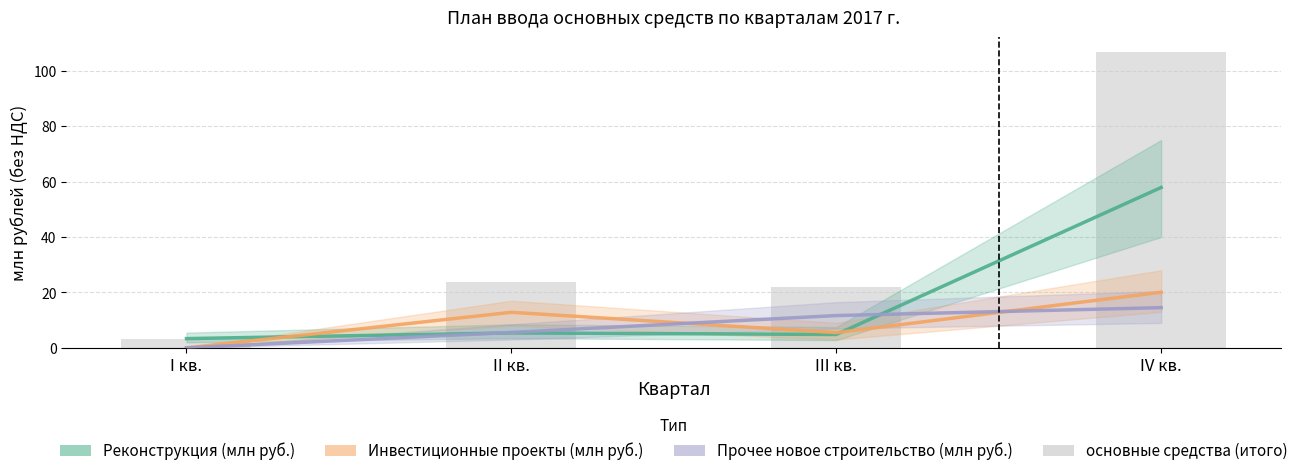

What is the maximum value shown in the chart?

106.7